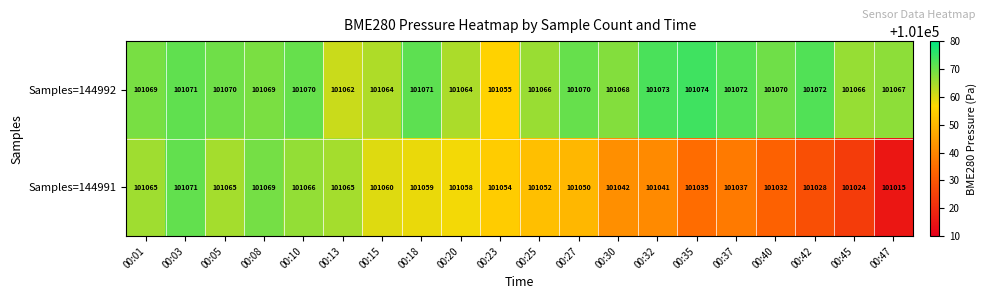

What is the total value across all series at 00:20?

202122